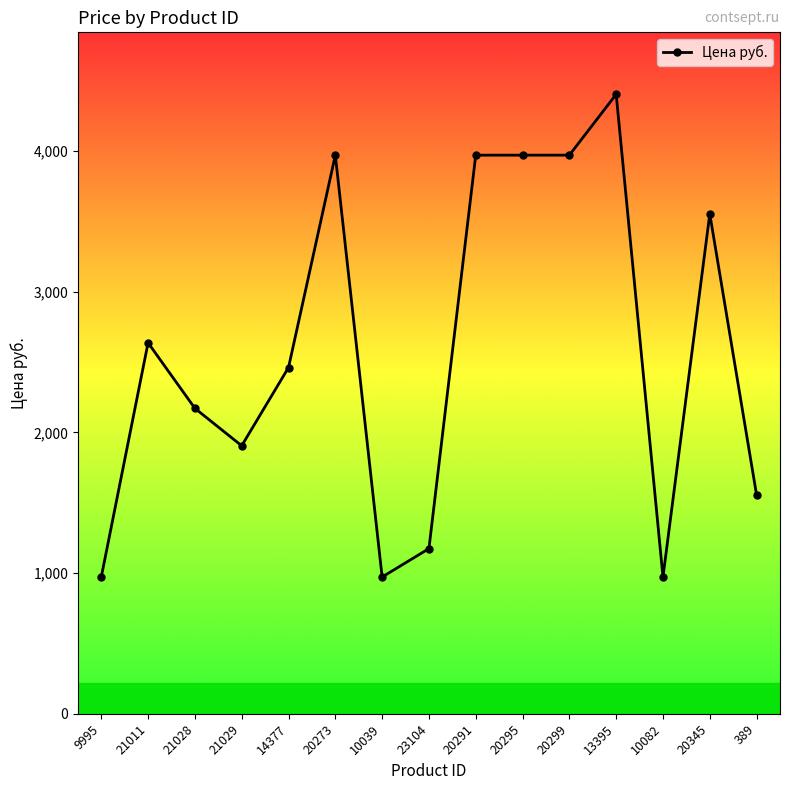

Is it true that the value at 21011 is 3716.3?

False